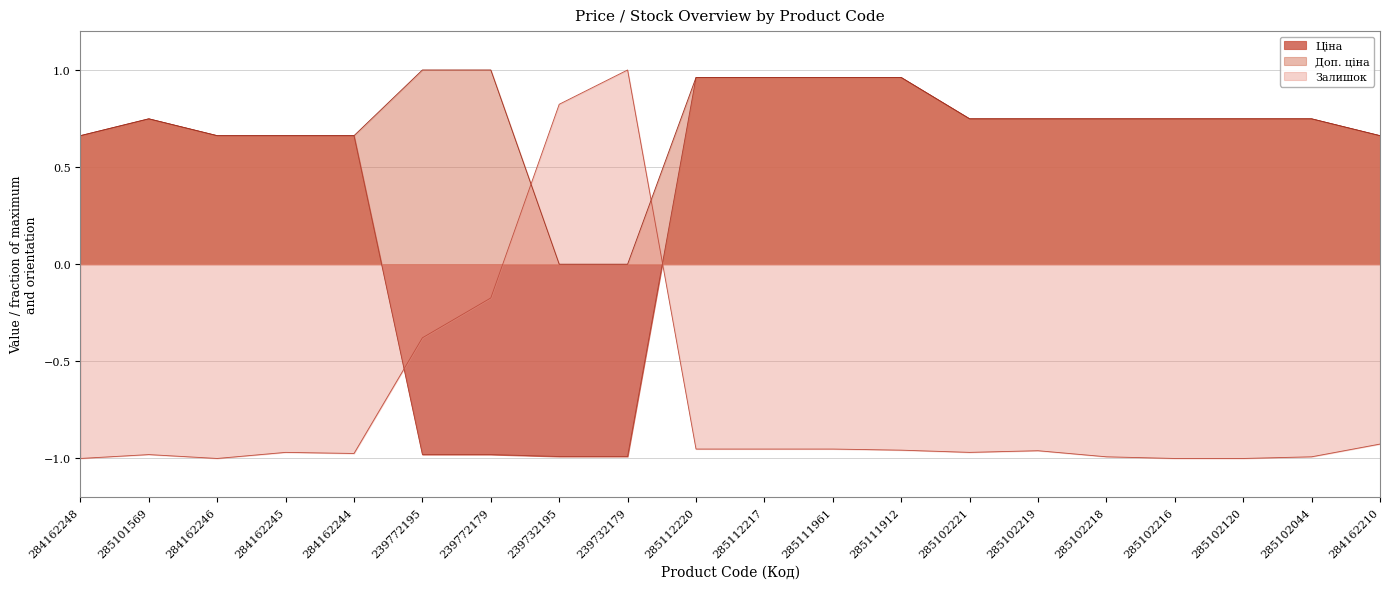

The value of Залишок at 239772195 is -0.1. True or false?

False